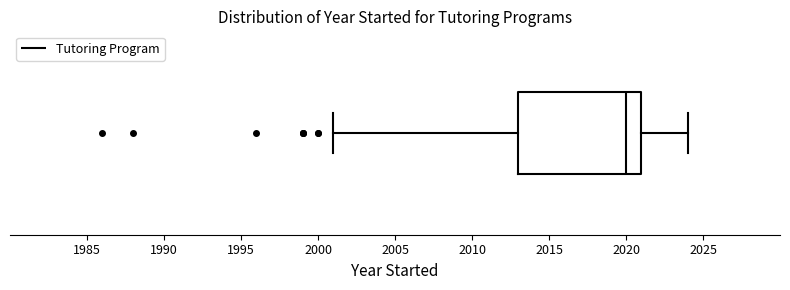

Where does the left whisker of the box end on the x-axis? The values are not printed on the chart, so give them approximately, as read against the axis.

2001